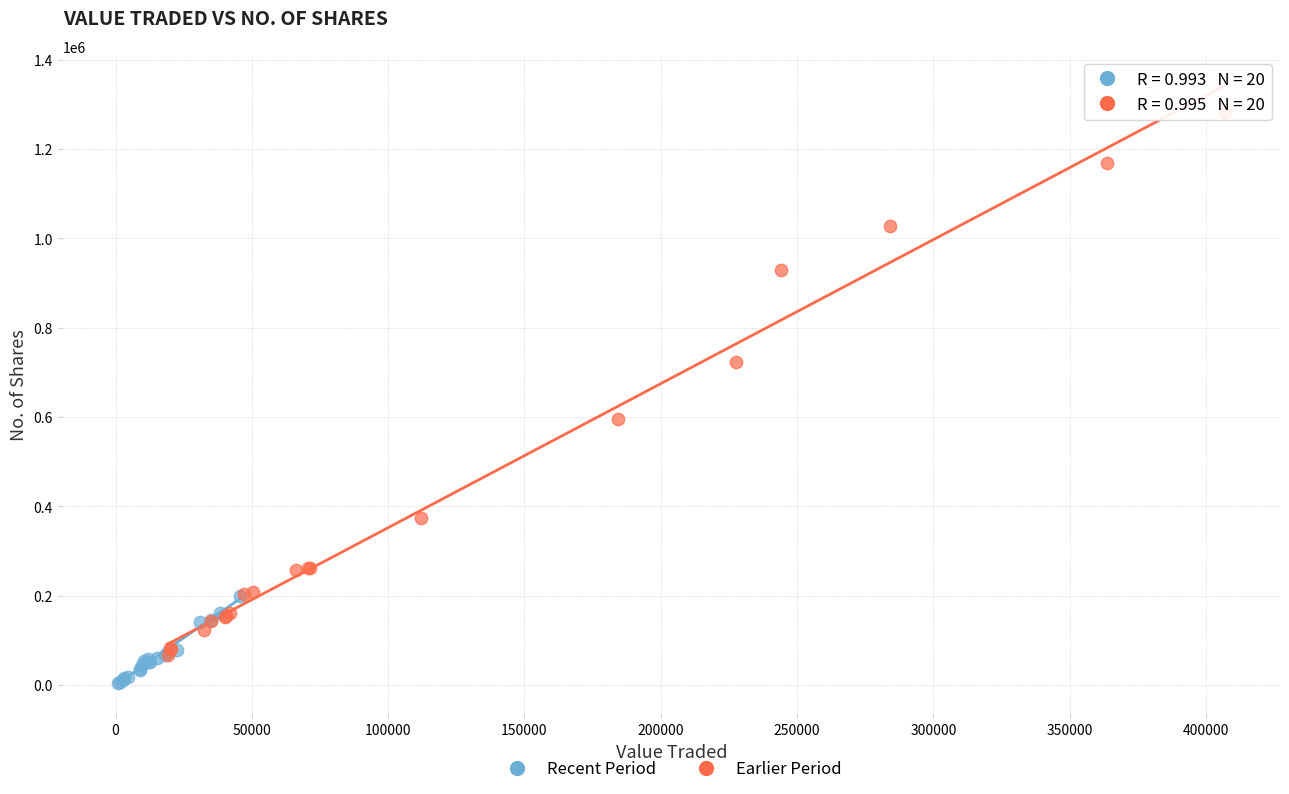

Which series reaches the minimum Y coordinate?

Recent Period